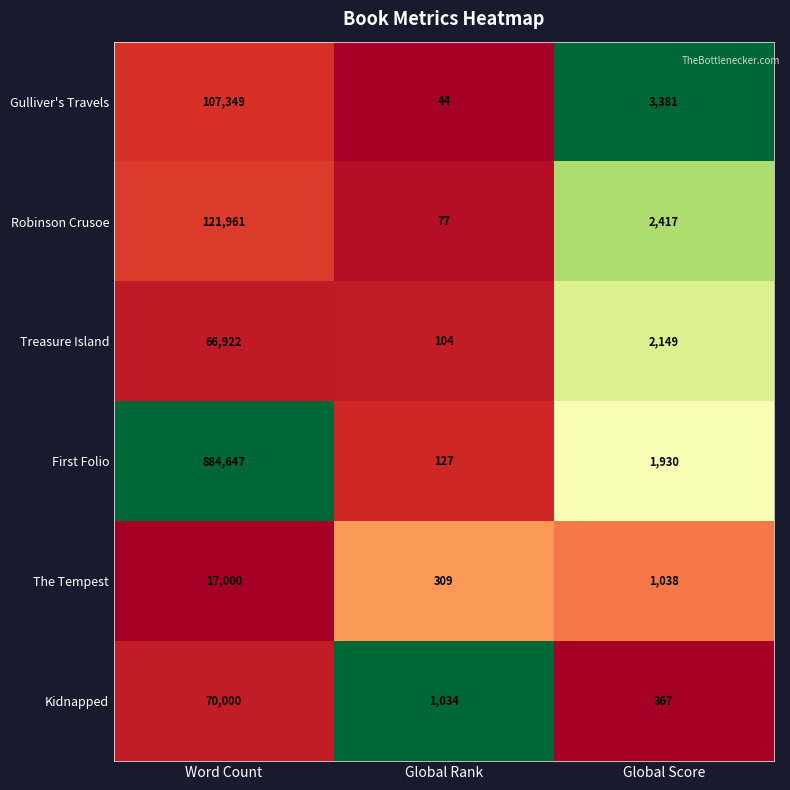

Is it true that Robinson Crusoe equals 77 at Global Rank?

True